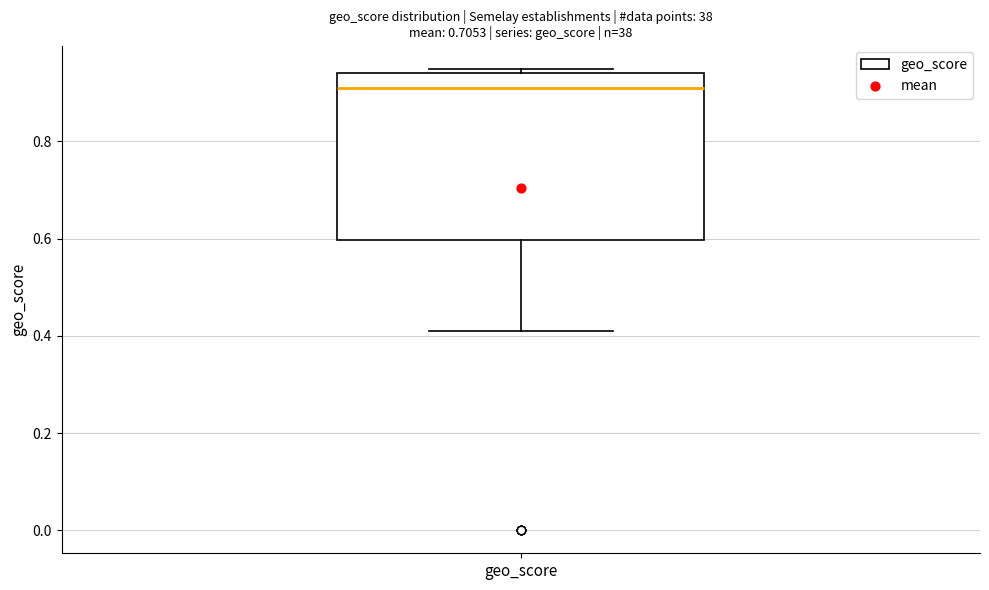

Read this box plot against the y-axis: the position of the median line, the range covered by the box, and the ends of both whiskers. The values are not printed on the chart, so give them approximately, as read against the axis.

median 0.92, box 0.60 to 0.94, whiskers 0.42 to 0.96